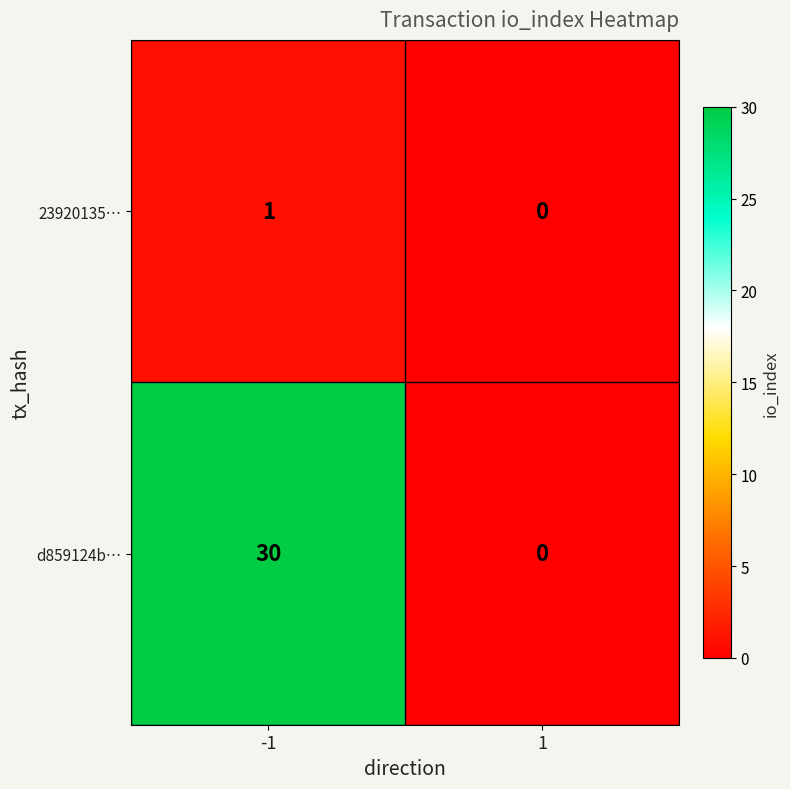

What is the spread (max minus min) of values at -1?

29